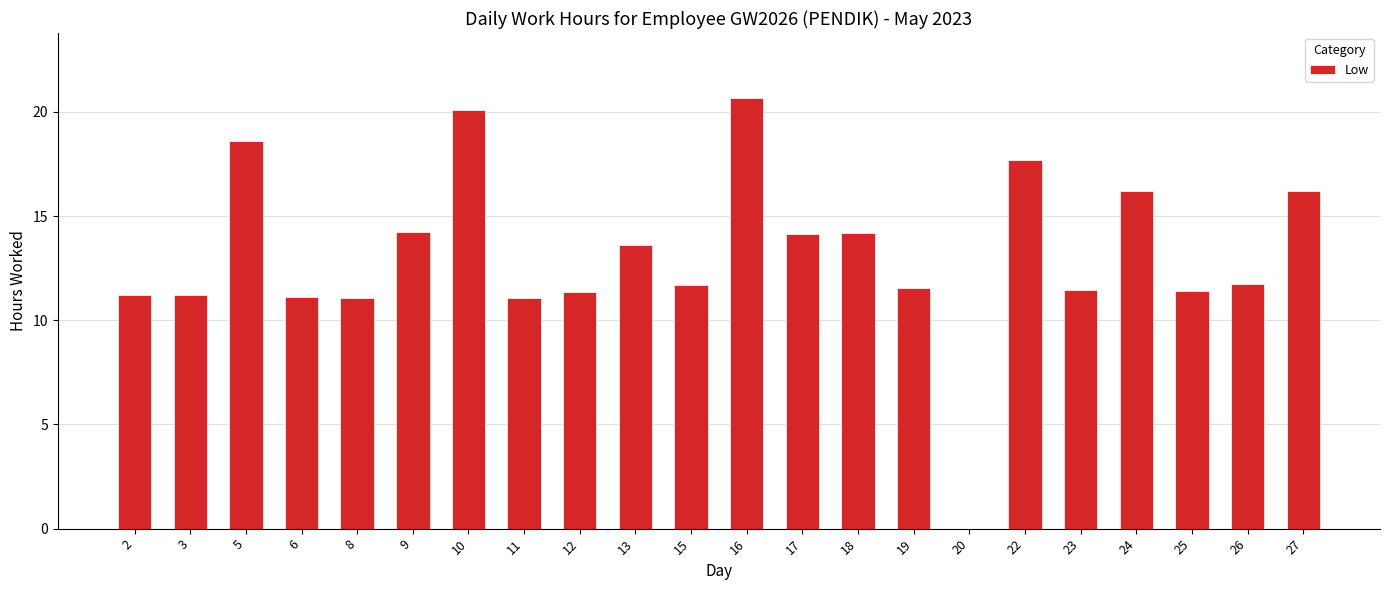

Are the bars horizontal?

No